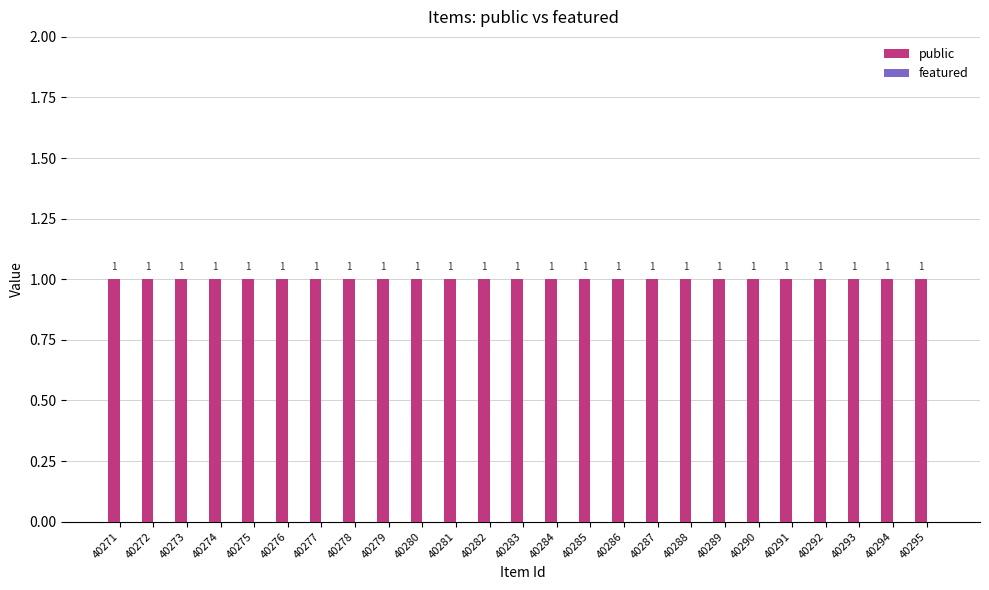

What is the greatest value displayed?

1